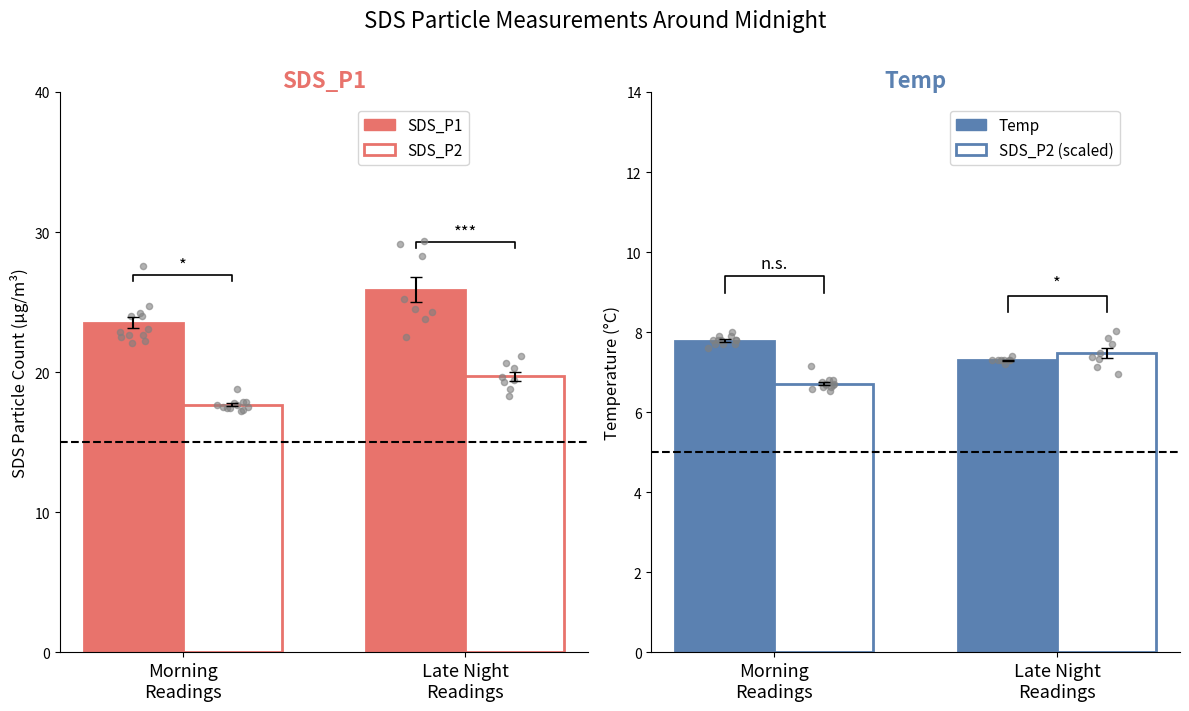

What are all the series names shown in the legend?

SDS_P1, SDS_P2, Temp, SDS_P2 (scaled)